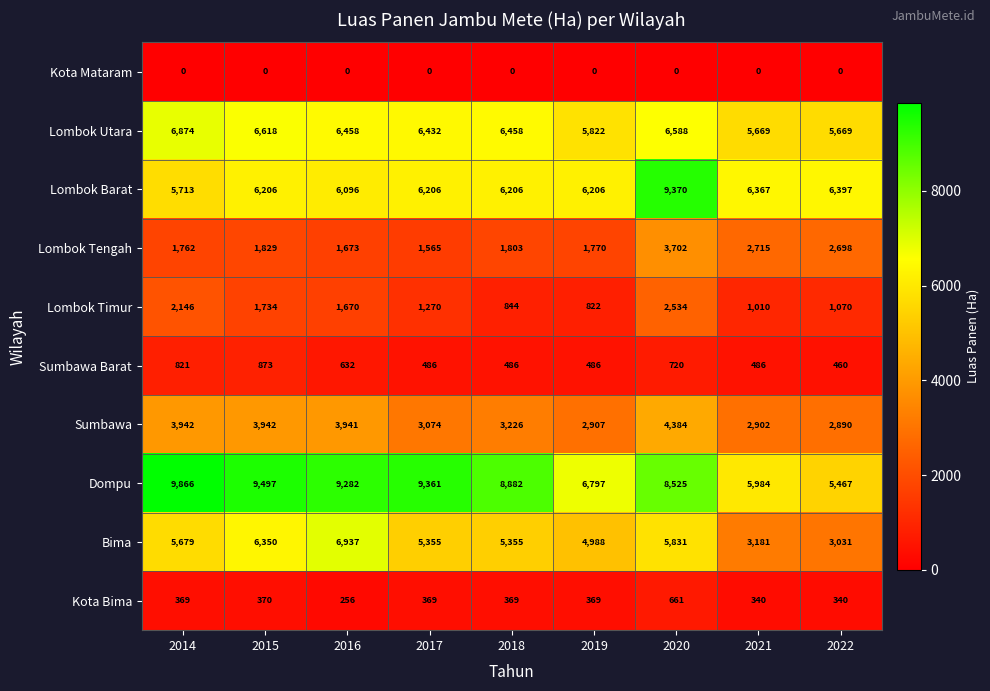

Is it true that Lombok Timur equals 2512 at 2016?

False